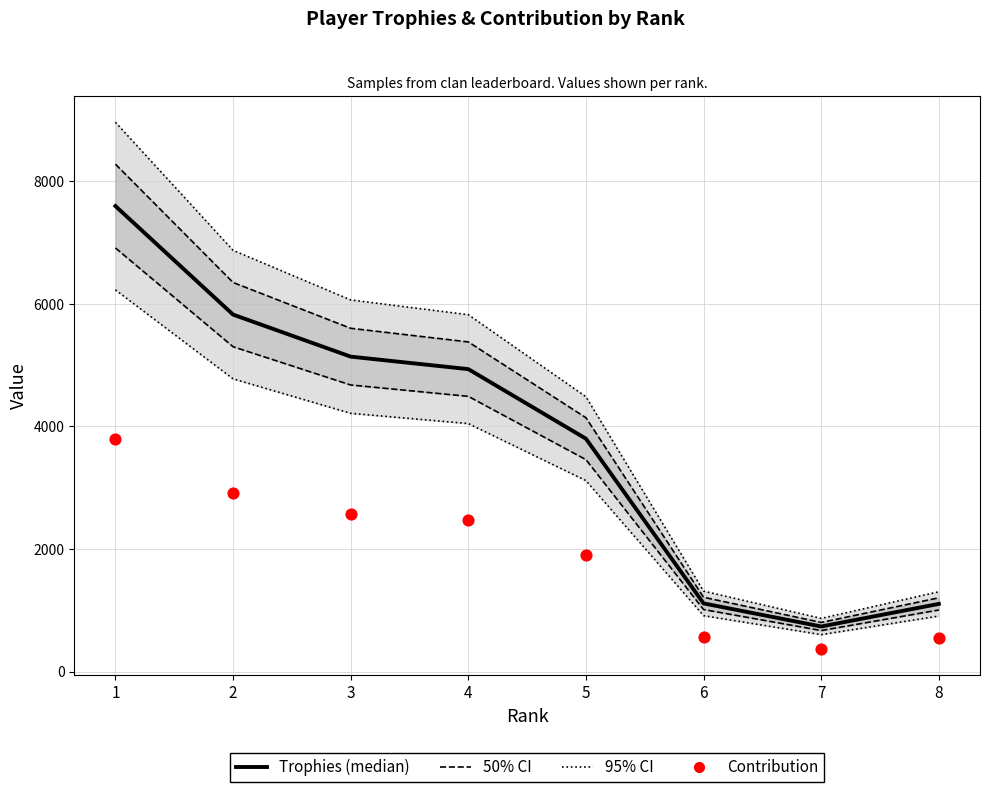

At how many categories does at least one series exceed 1618?

5